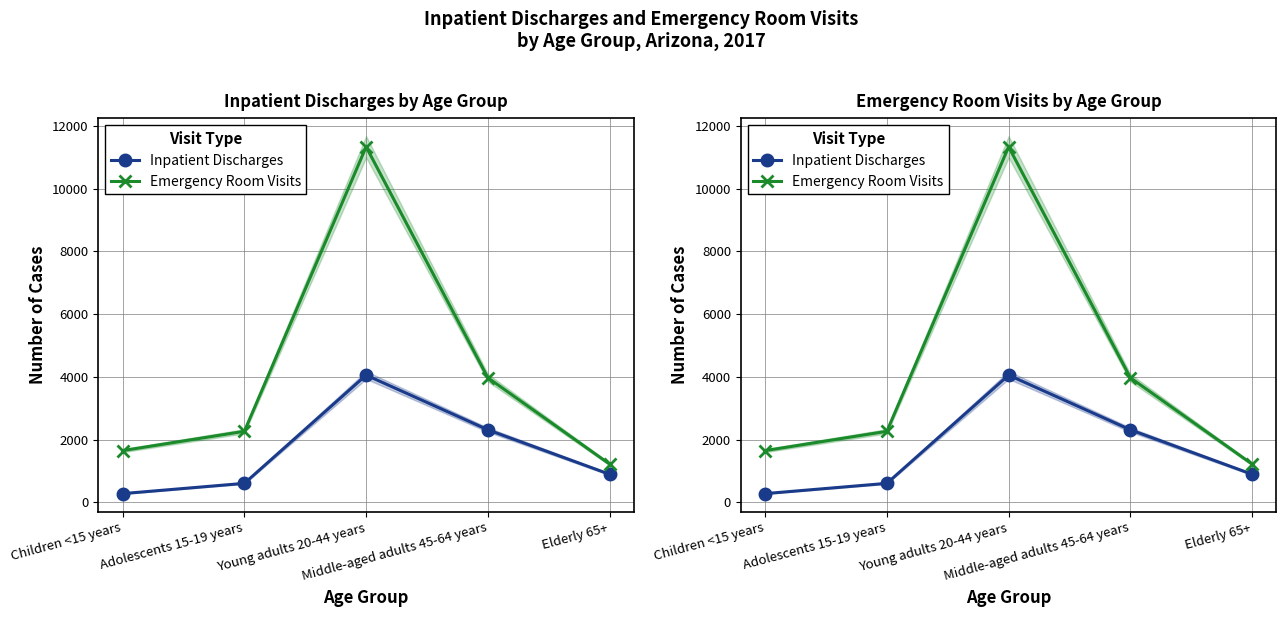

Where is the first local maximum for Inpatient Discharges?

Young adults 20-44 years